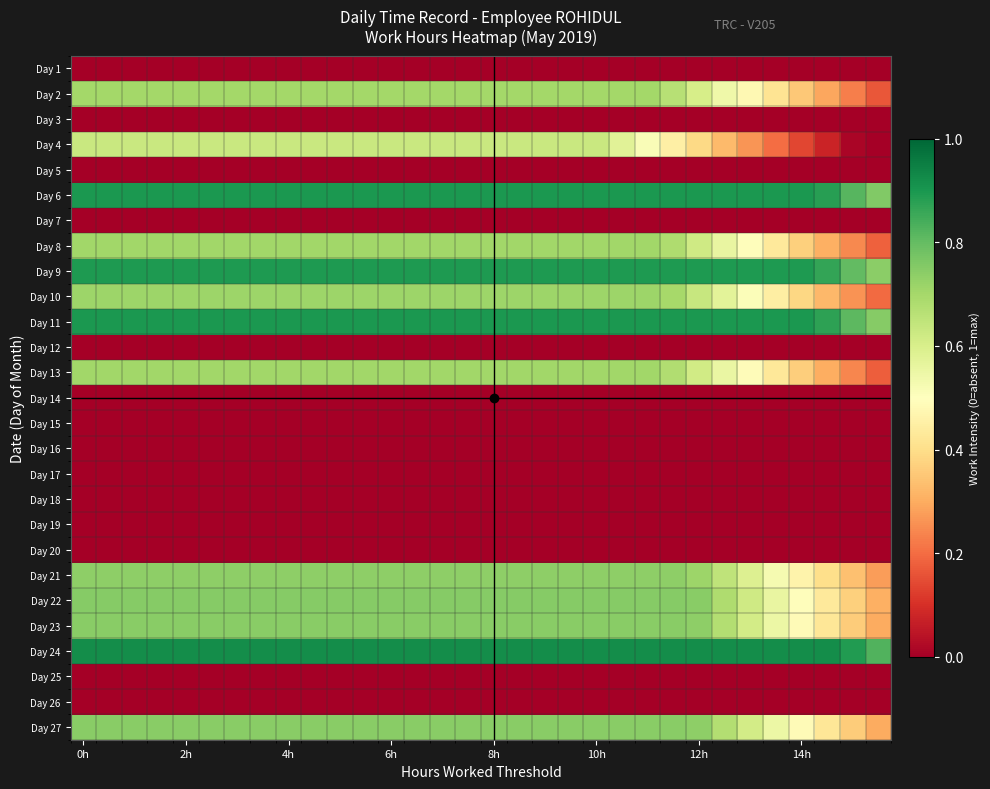

At which category is the sum across all series the highest?

0h